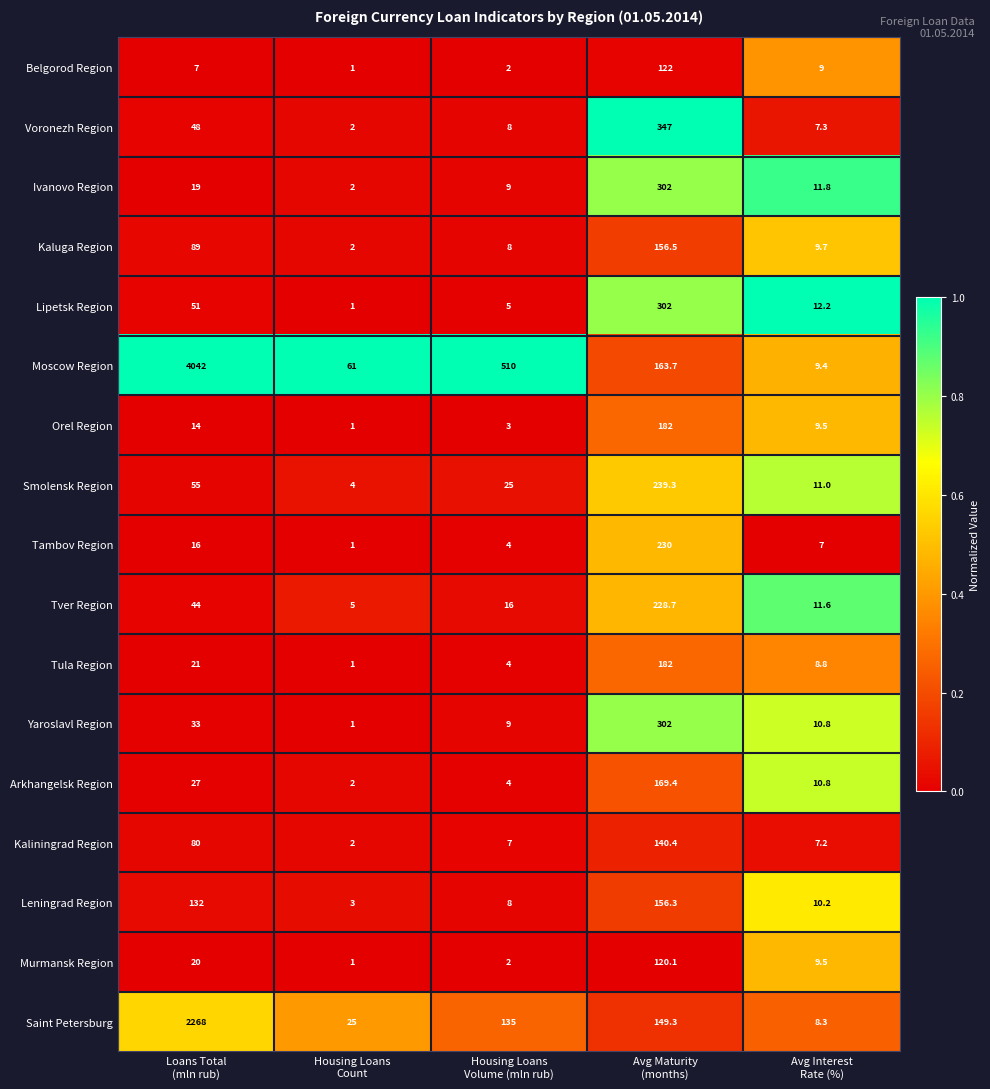

What is the average value of the Saint Petersburg series?

517.1